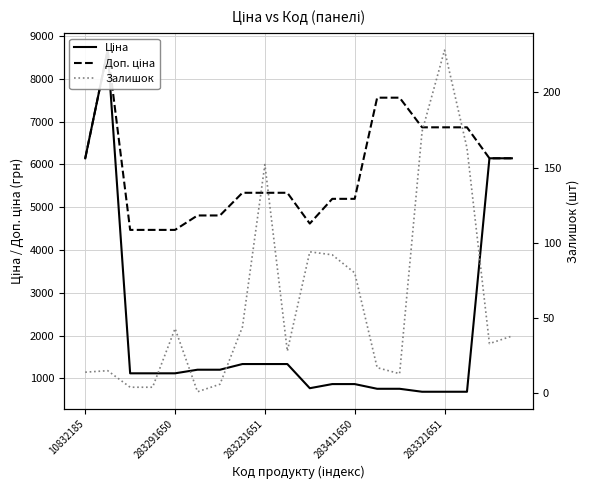

What is the maximum value shown in the chart?

8669.7